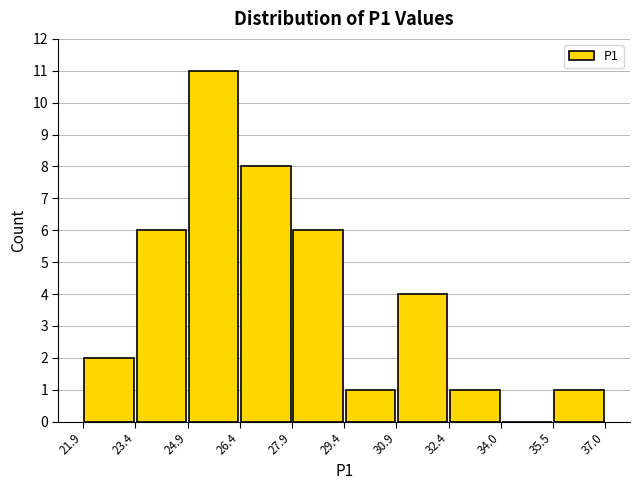

Reading left to right, transcribe this chart: for each bar, give the range it covers on the x-axis and its height. The values are not printed on the chart, so give them approximately, as read against the axis.

21.9 to 23.4: 2
23.4 to 24.9: 6
24.9 to 26.4: 11
26.4 to 27.9: 8
27.9 to 29.4: 6
29.4 to 30.9: 1
30.9 to 32.4: 4
32.4 to 34.0: 1
34.0 to 35.5: 0
35.5 to 37.0: 1